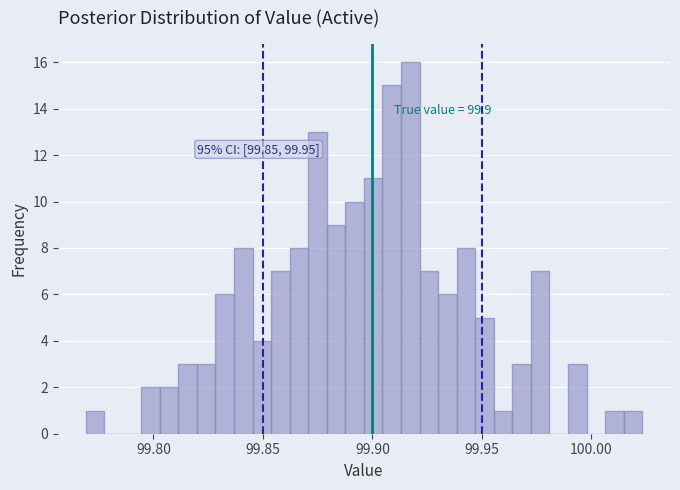

Around what value on the x-axis is the tallest bar? Give the approximate position of its centre, as read against the axis.

99.915